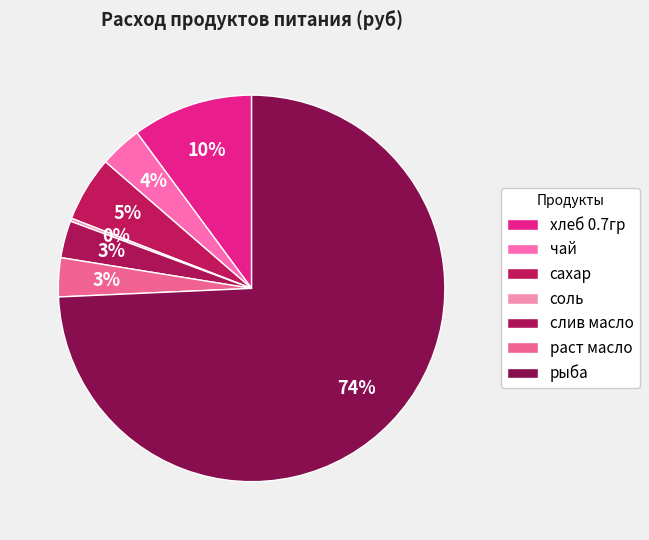

Rank the categories by value from lowest to highest.

соль, слив масло, раст масло, чай, сахар, хлеб 0.7гр, рыба